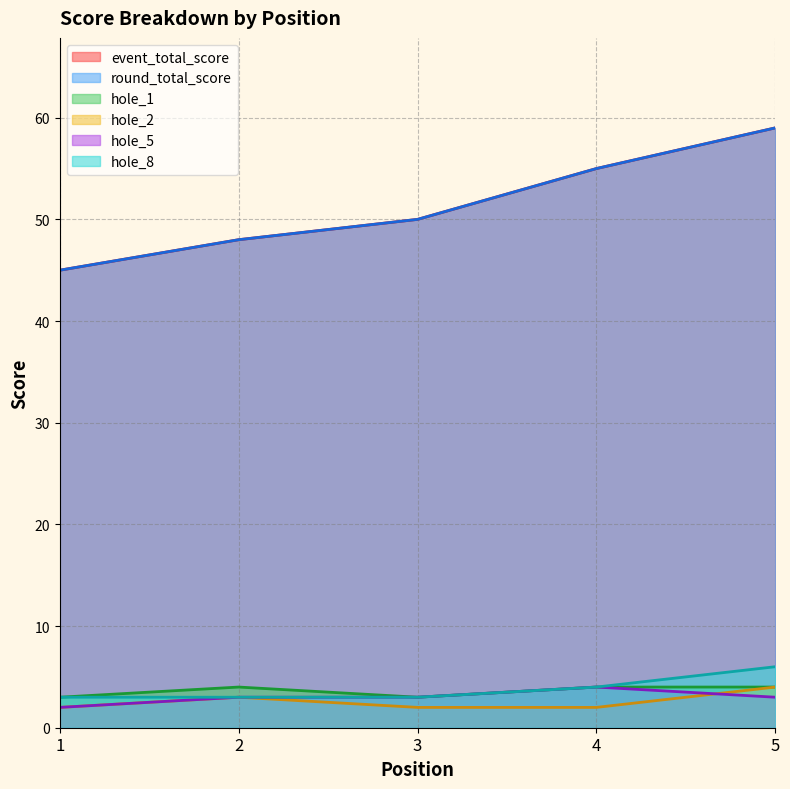

Reading left to right, what are all the values shown in this chart?

event_total_score: 1=45	2=48	3=50	4=55	5=59
round_total_score: 1=45	2=48	3=50	4=55	5=59
hole_1: 1=3	2=4	3=3	4=4	5=4
hole_2: 1=2	2=3	3=2	4=2	5=4
hole_5: 1=2	2=3	3=3	4=4	5=3
hole_8: 1=3	2=3	3=3	4=4	5=6